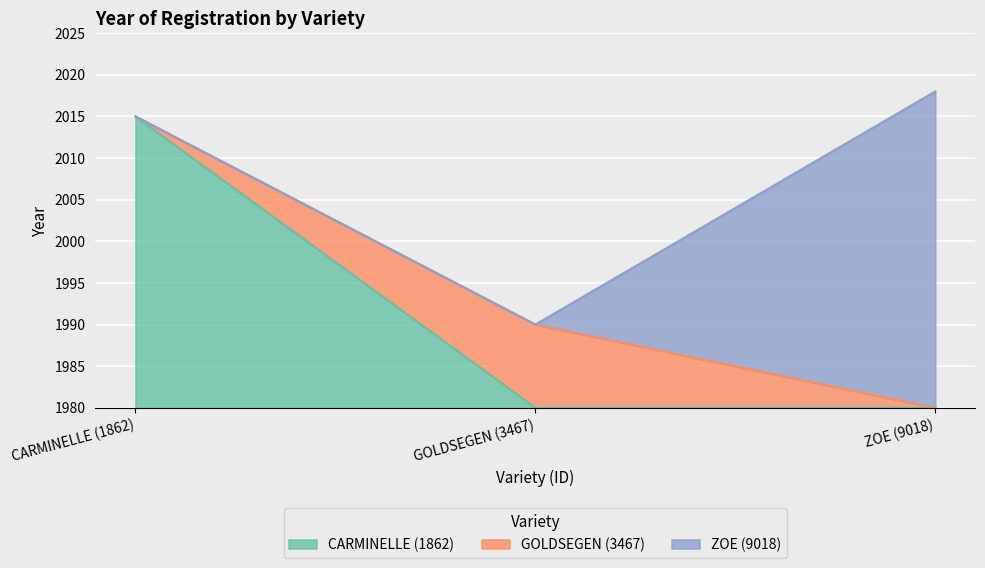

Which category has the highest value across all series?

ZOE (9018)